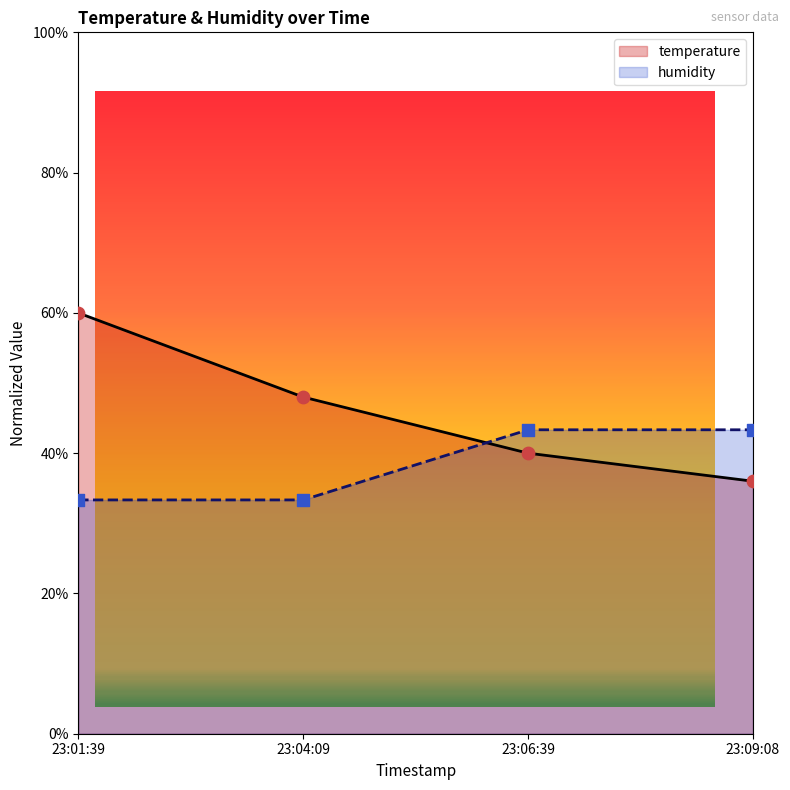

Which series contains the highest Y value?

temperature